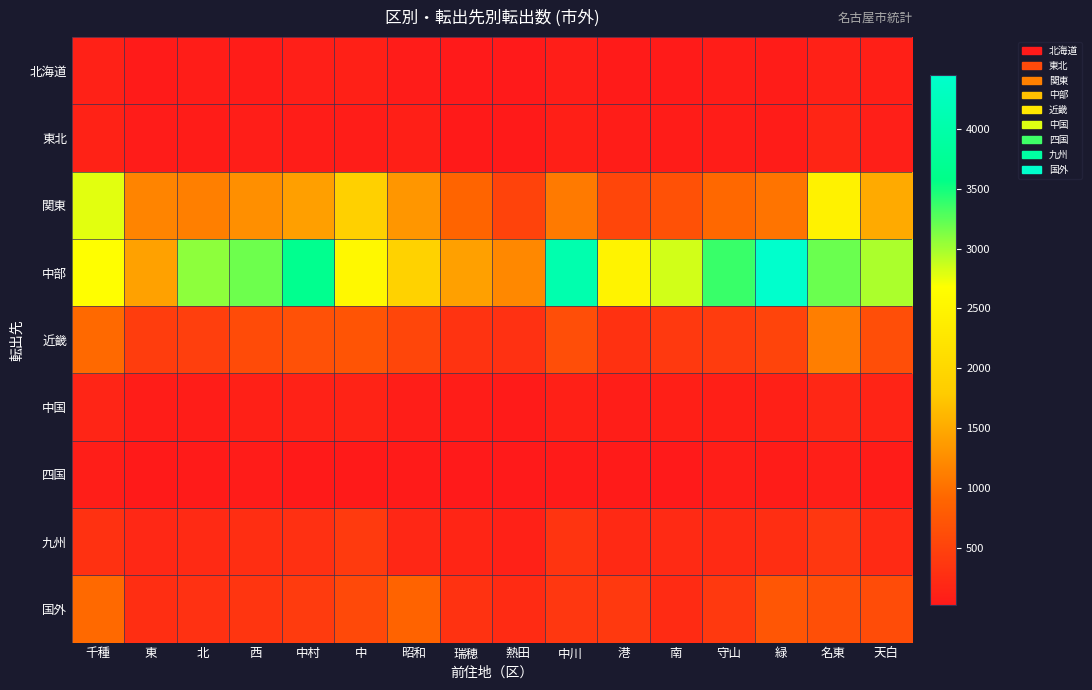

Which series has the largest total across all categories?

中部